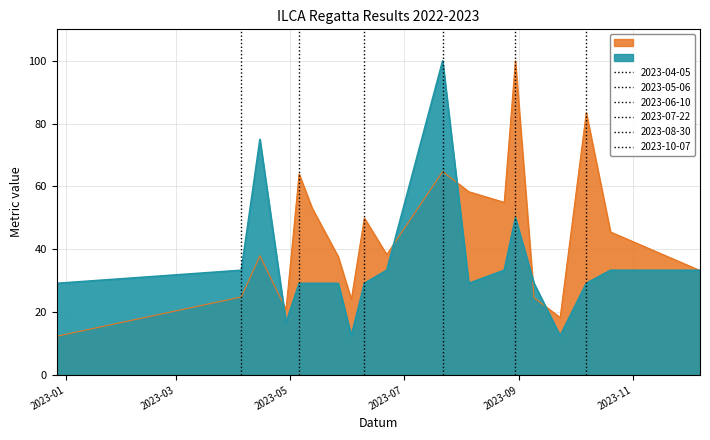

The value of Body at 2023-12-07 is 45.6. True or false?

False